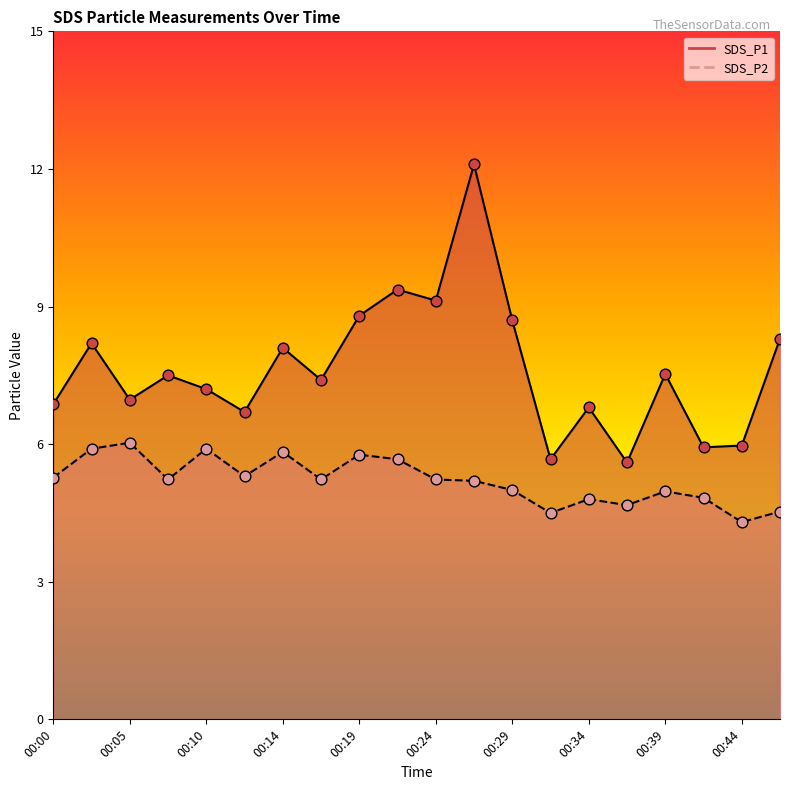

At which category is the sum across all series the highest?

00:27